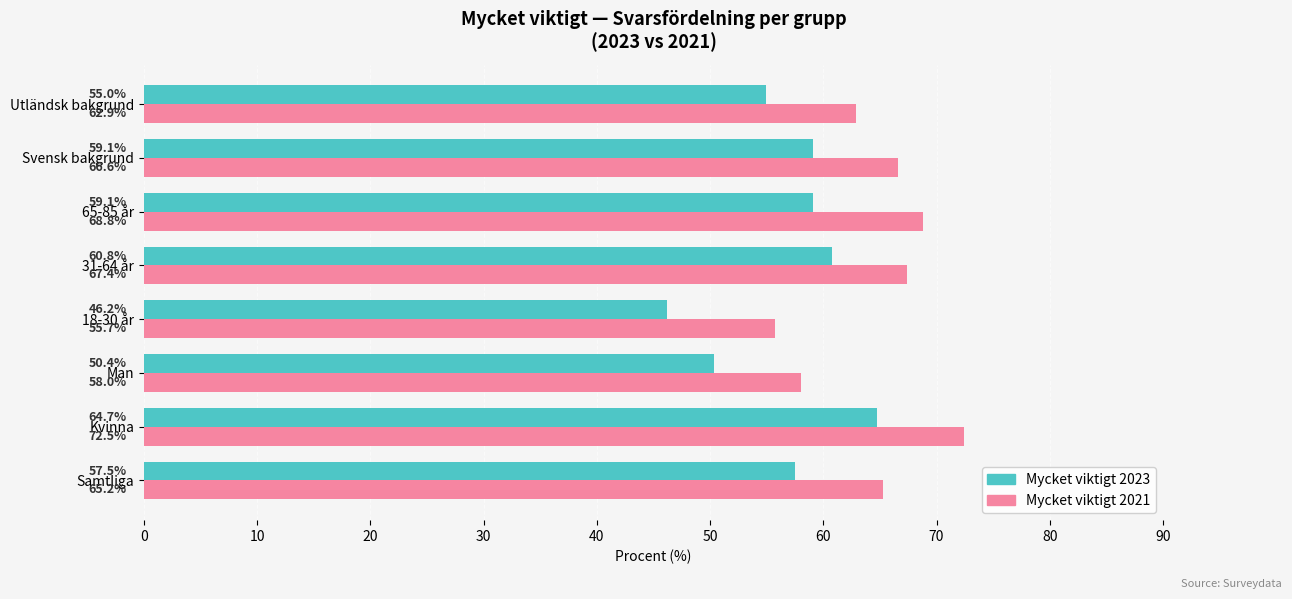

What are all the series names shown in the legend?

Mycket viktigt 2023, Mycket viktigt 2021